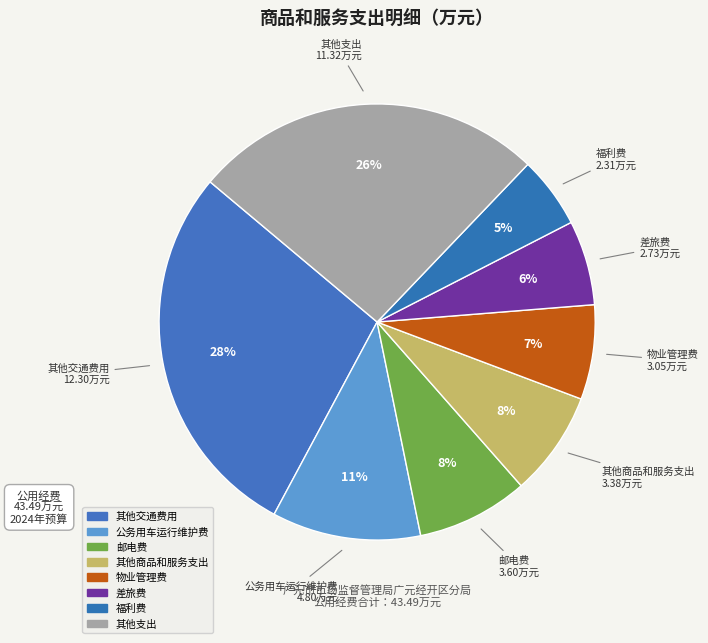

Does any single category account for the majority?

No